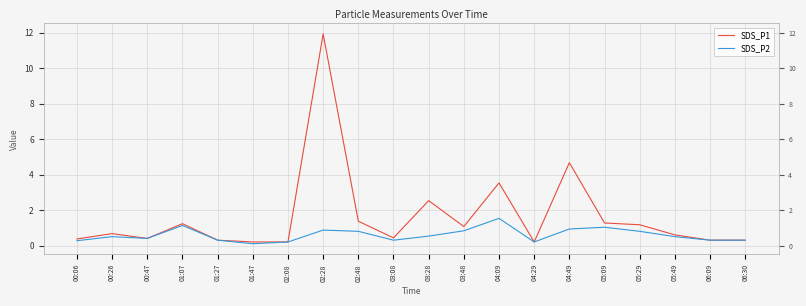

Count the number of data series in this chart.

2